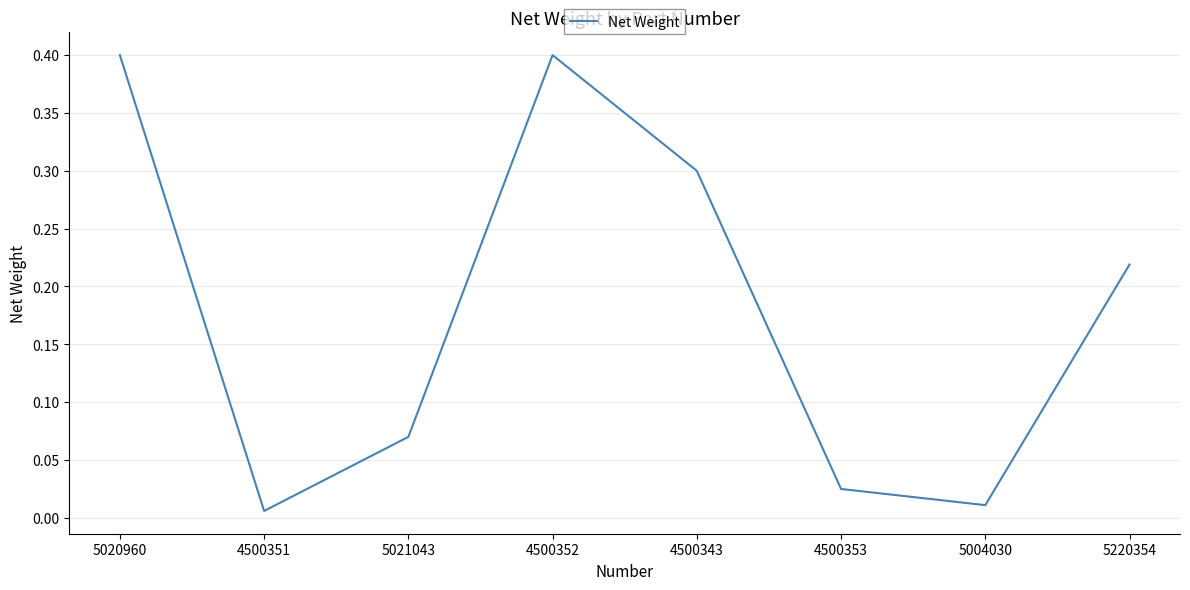

True or false: the data has more than 0 interior local peaks.

True